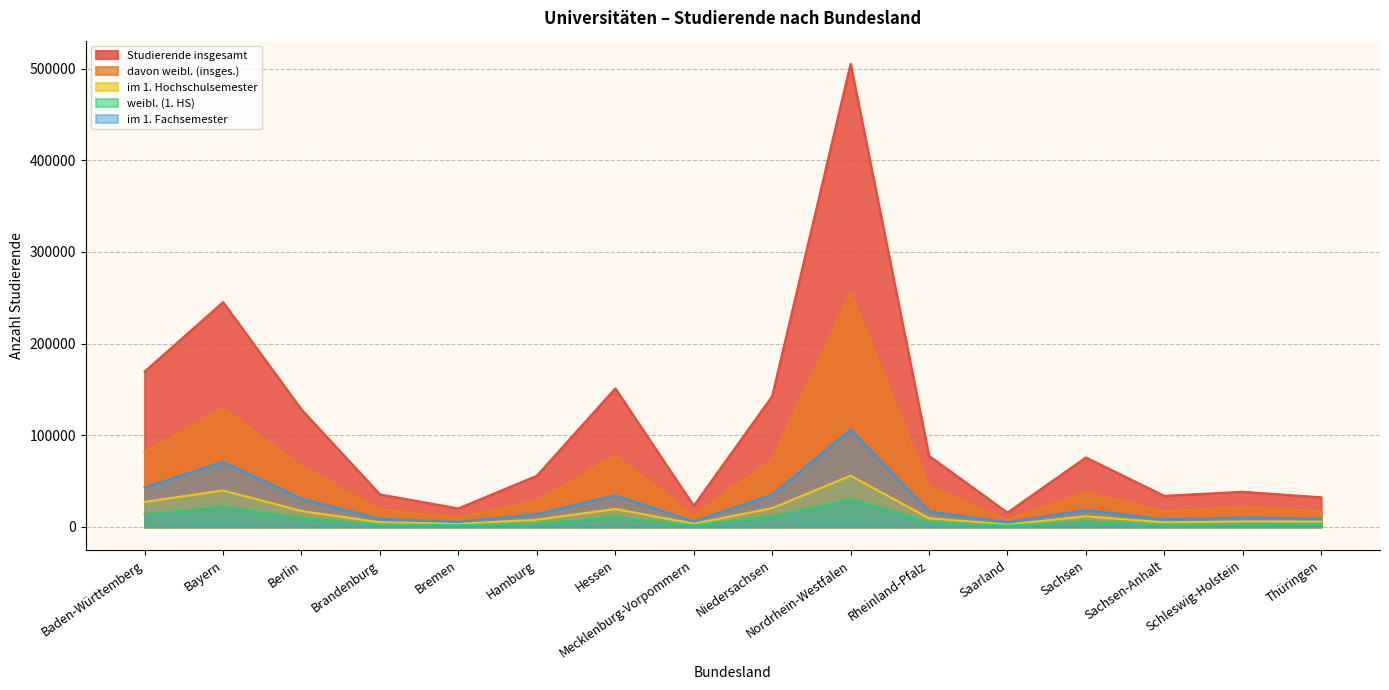

What is the value of the im 1. Hochschulsemester point at the 6th from the left?

7937